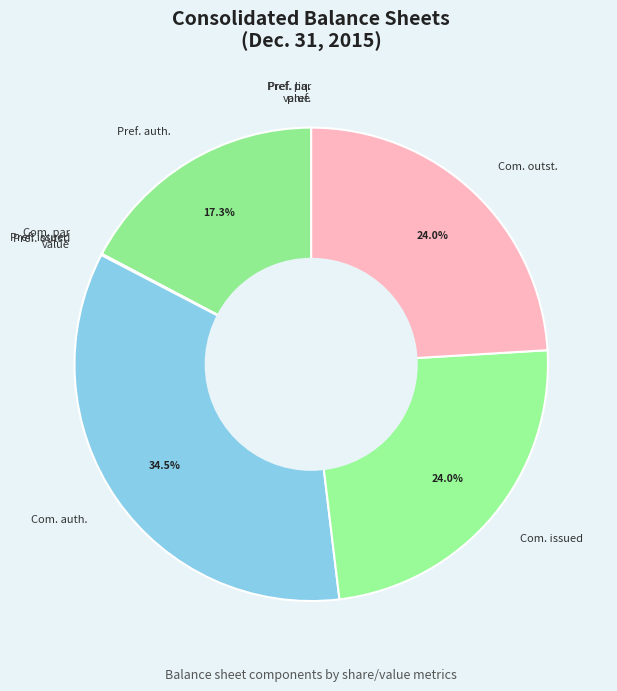

Does any single category account for the majority?

No